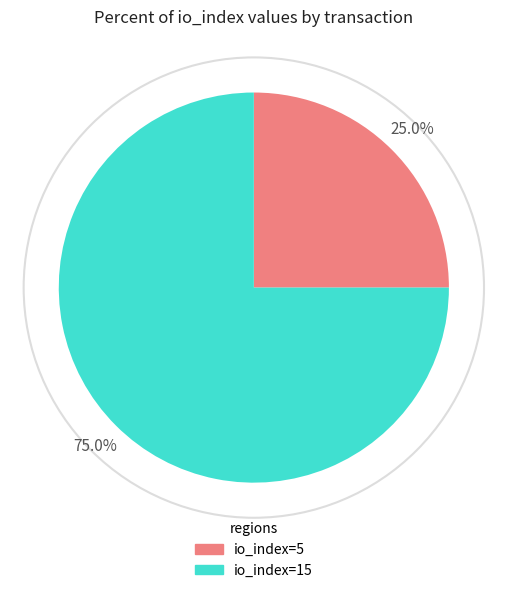

Combined, do io_index=15 and io_index=5 account for over 50%?

Yes